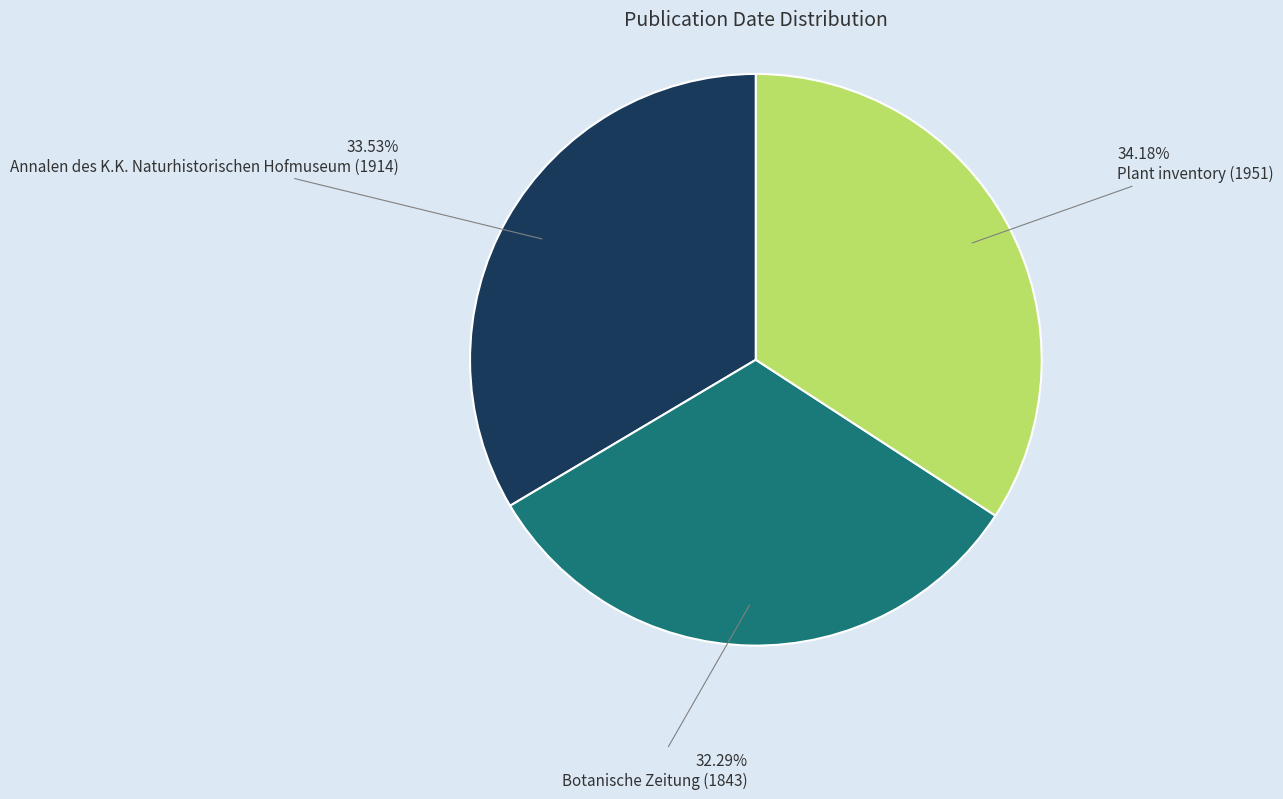

Between Annalen des K.K. Naturhistorischen Hofmuseum (1914) and Botanische Zeitung (1843), which is larger?

Annalen des K.K. Naturhistorischen Hofmuseum (1914)